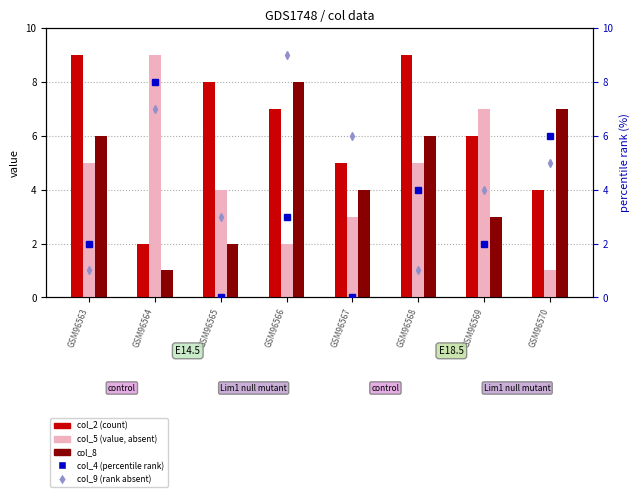

Reading left to right, what are all the values shown in this chart?

col_2: 9	2	8	7	5	9	6	4
col_5: 5	9	4	2	3	5	7	1
col_8: 6	1	2	8	4	6	3	7
col_4 (rank): 2	8	0	3	0	4	2	6
col_9 (rank absent): 1	7	3	9	6	1	4	5